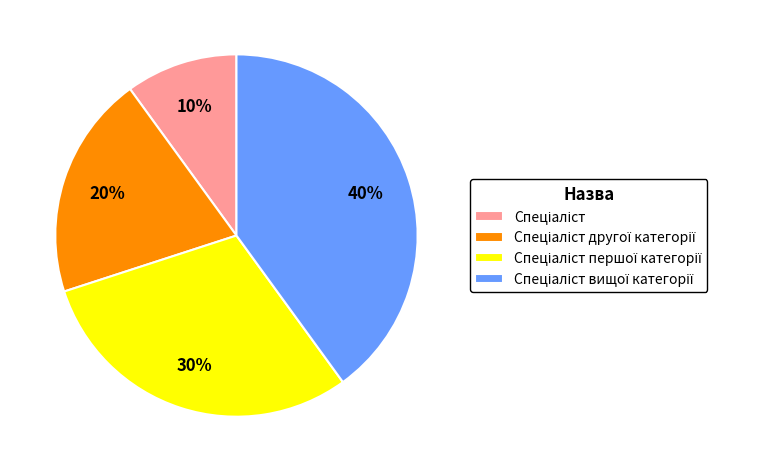

How many segments does this pie chart have?

4